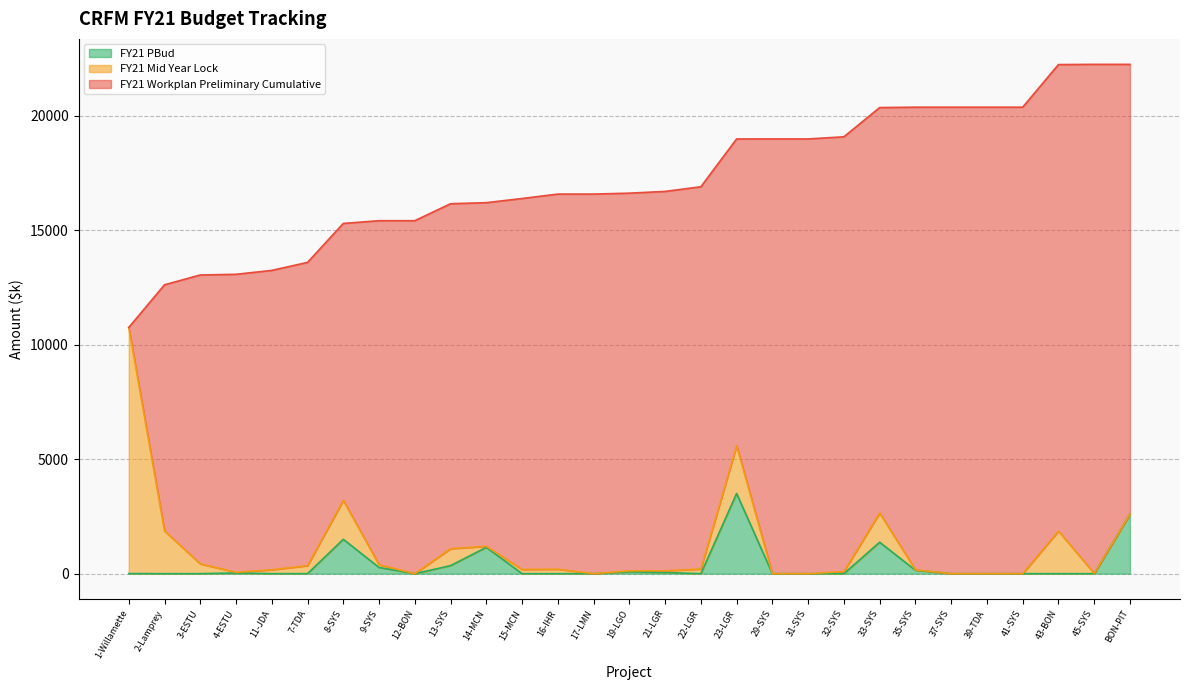

At which category is the sum across all series the highest?

BON-PIT